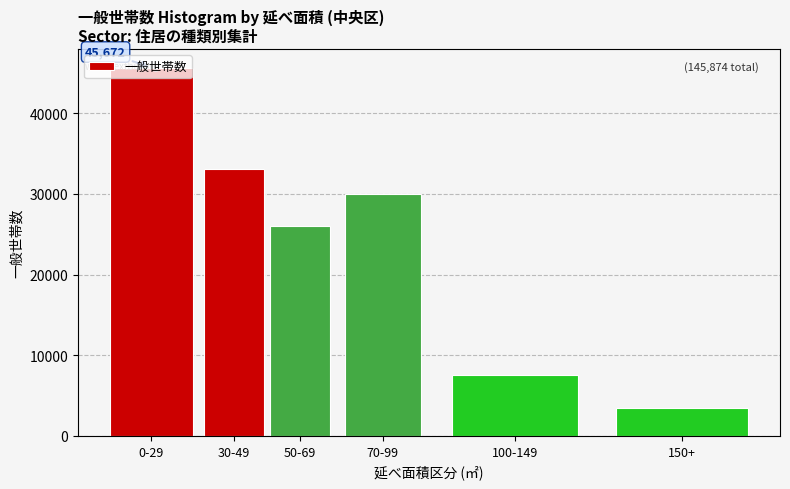

What is the difference between the second highest and minimum values?

29638